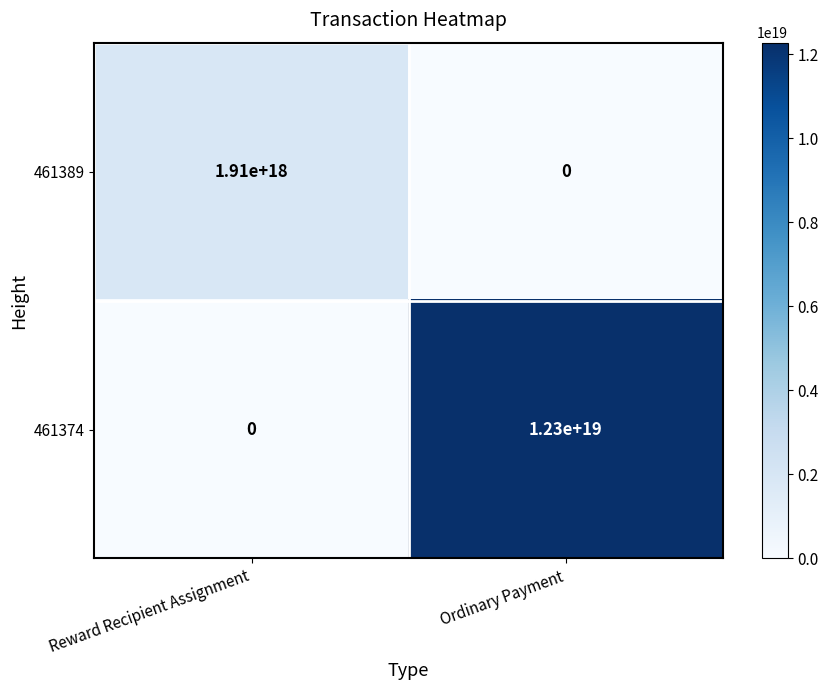

At which category is the sum across all series the highest?

Ordinary Payment